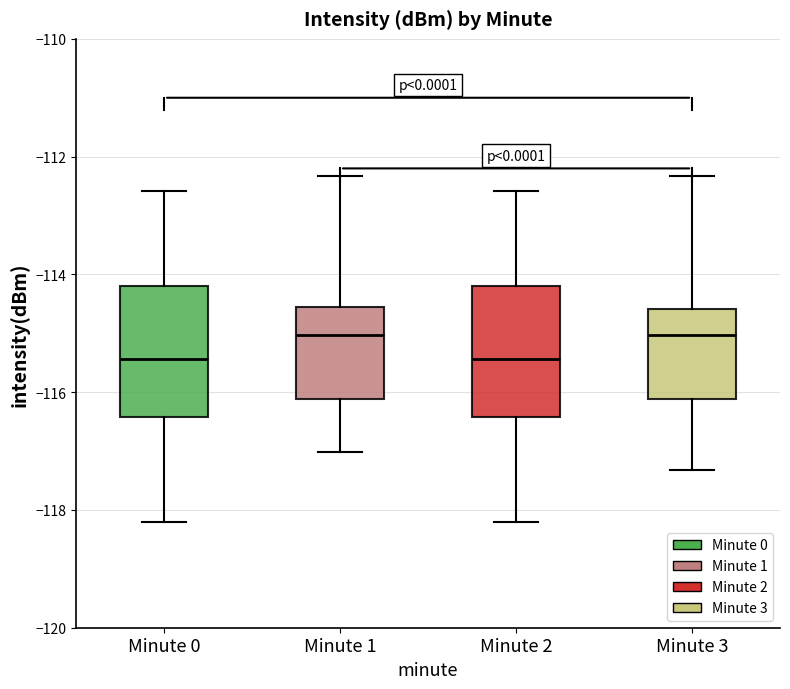

Where does the lower whisker of the box for Minute 2 end on the y-axis? The values are not printed on the chart, so give them approximately, as read against the axis.

-118.2